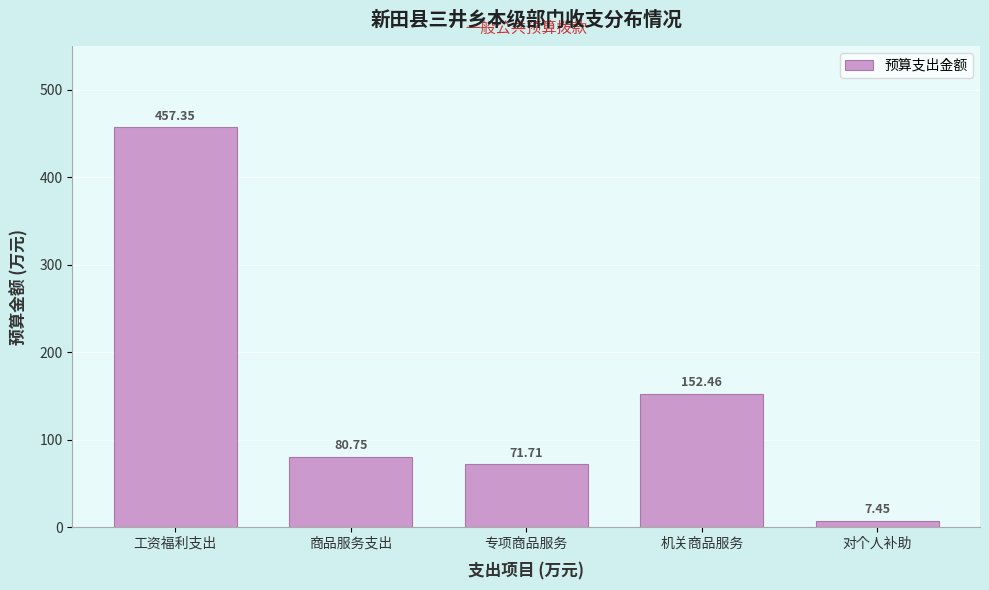

Approximately how many times larger is the value at 商品服务支出 compared to 机关商品服务?

0.5